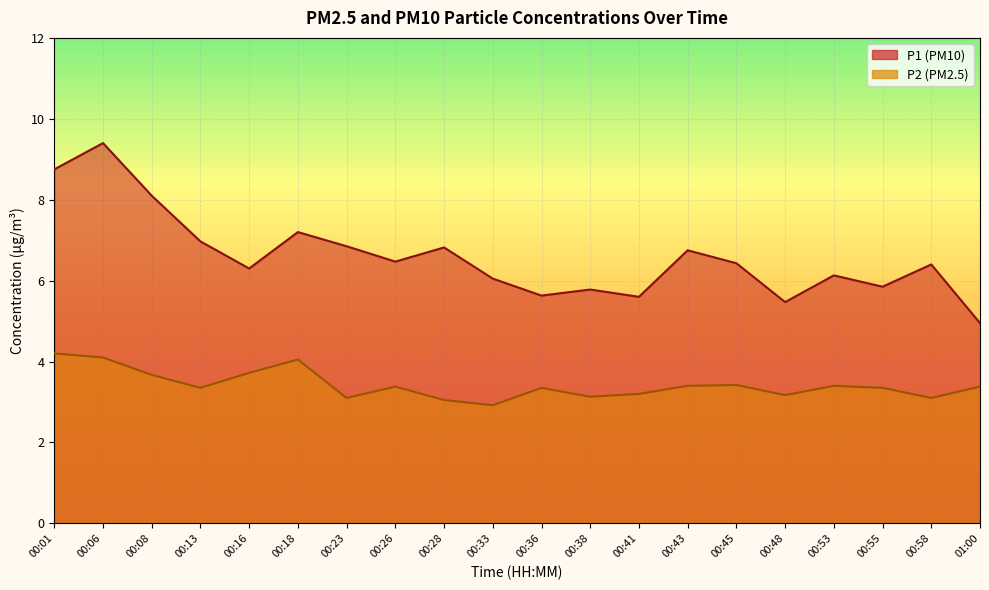

What is the label of the 17th point from the right?

00:13